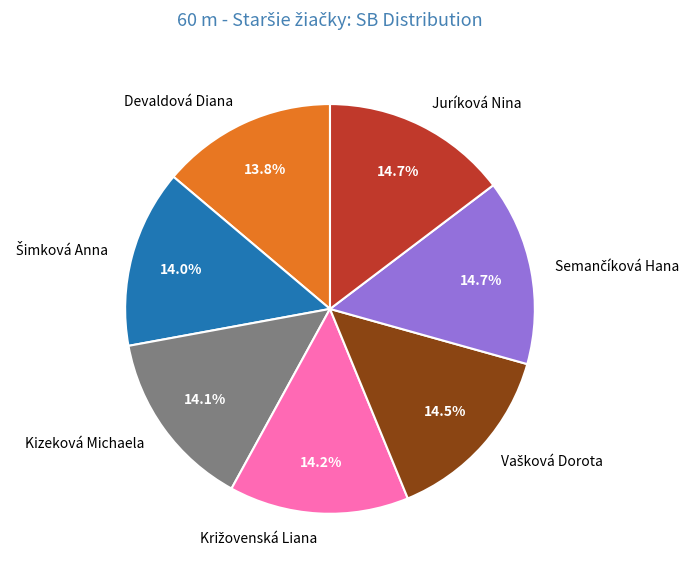

Is there any slice that represents more than half of the pie?

No